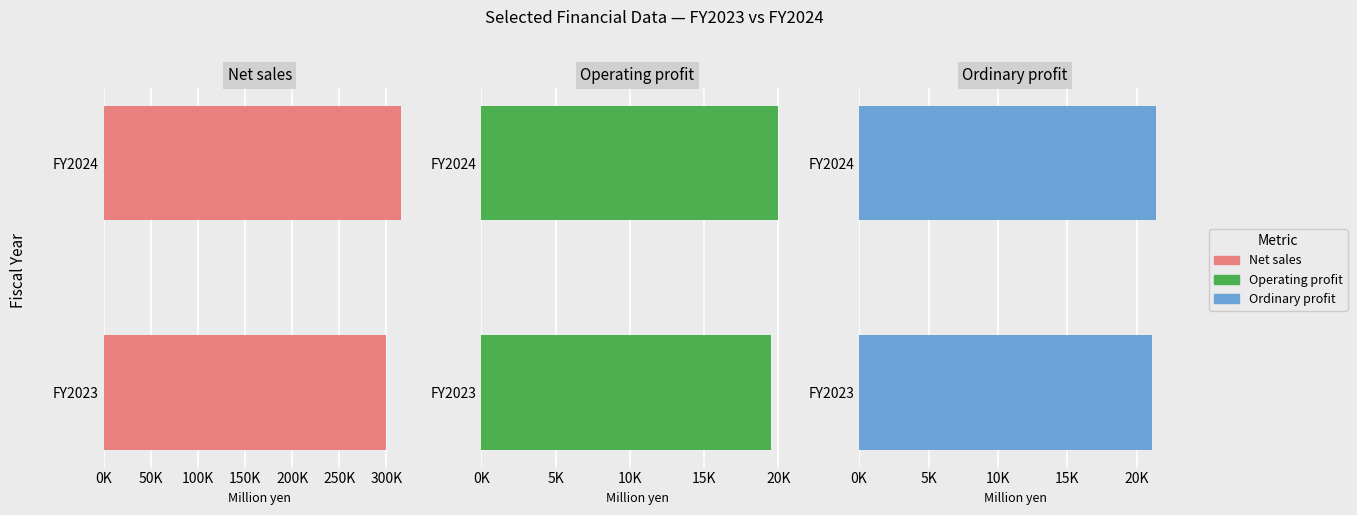

What is the difference between the maximum and minimum values in the Ordinary profit series?

303